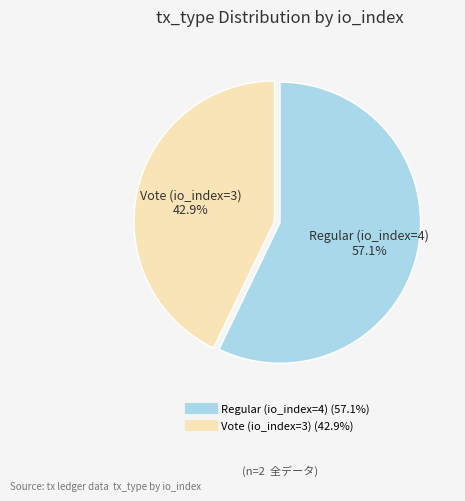

Approximately how many times larger is the value at Regular (io_index=4) compared to Vote (io_index=3)?

1.3